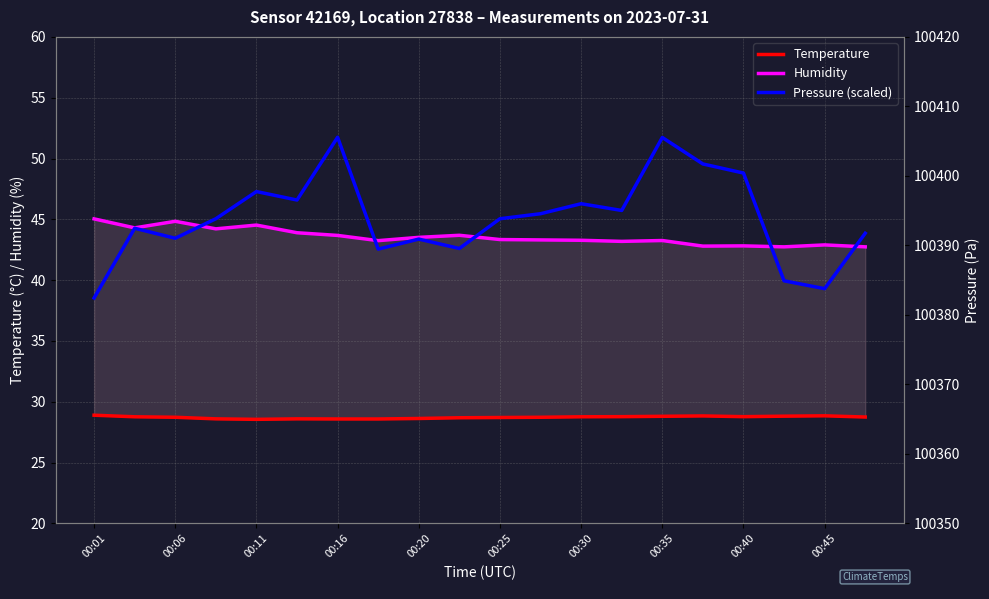

Which series has the largest range (max minus min)?

Pressure (scaled)